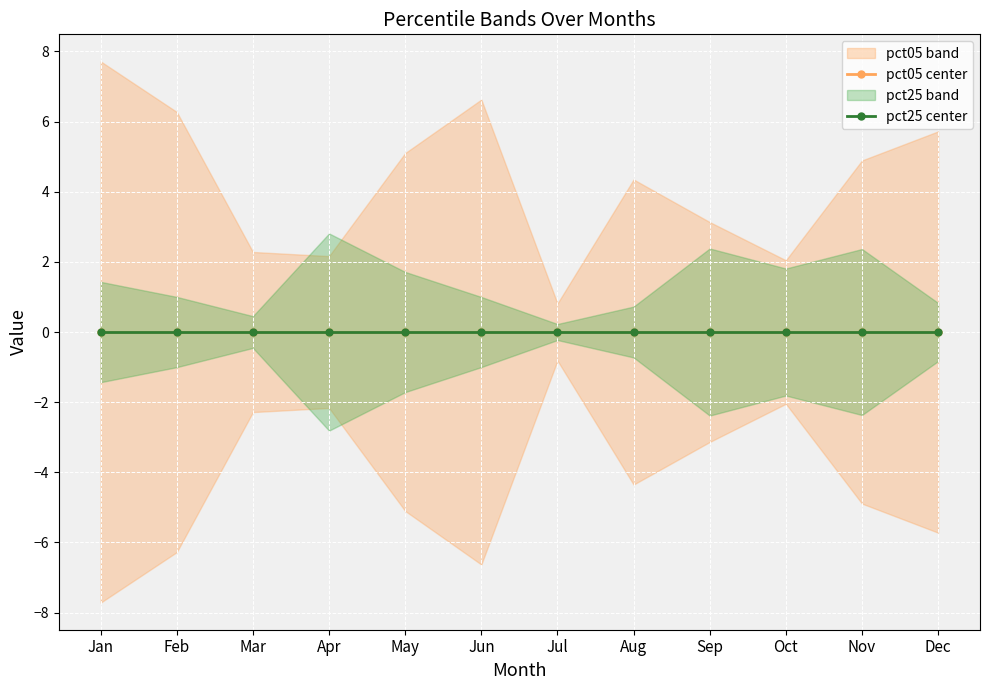

Between which two adjacent categories do pct25 and pct05 first intersect?

Mar and Apr